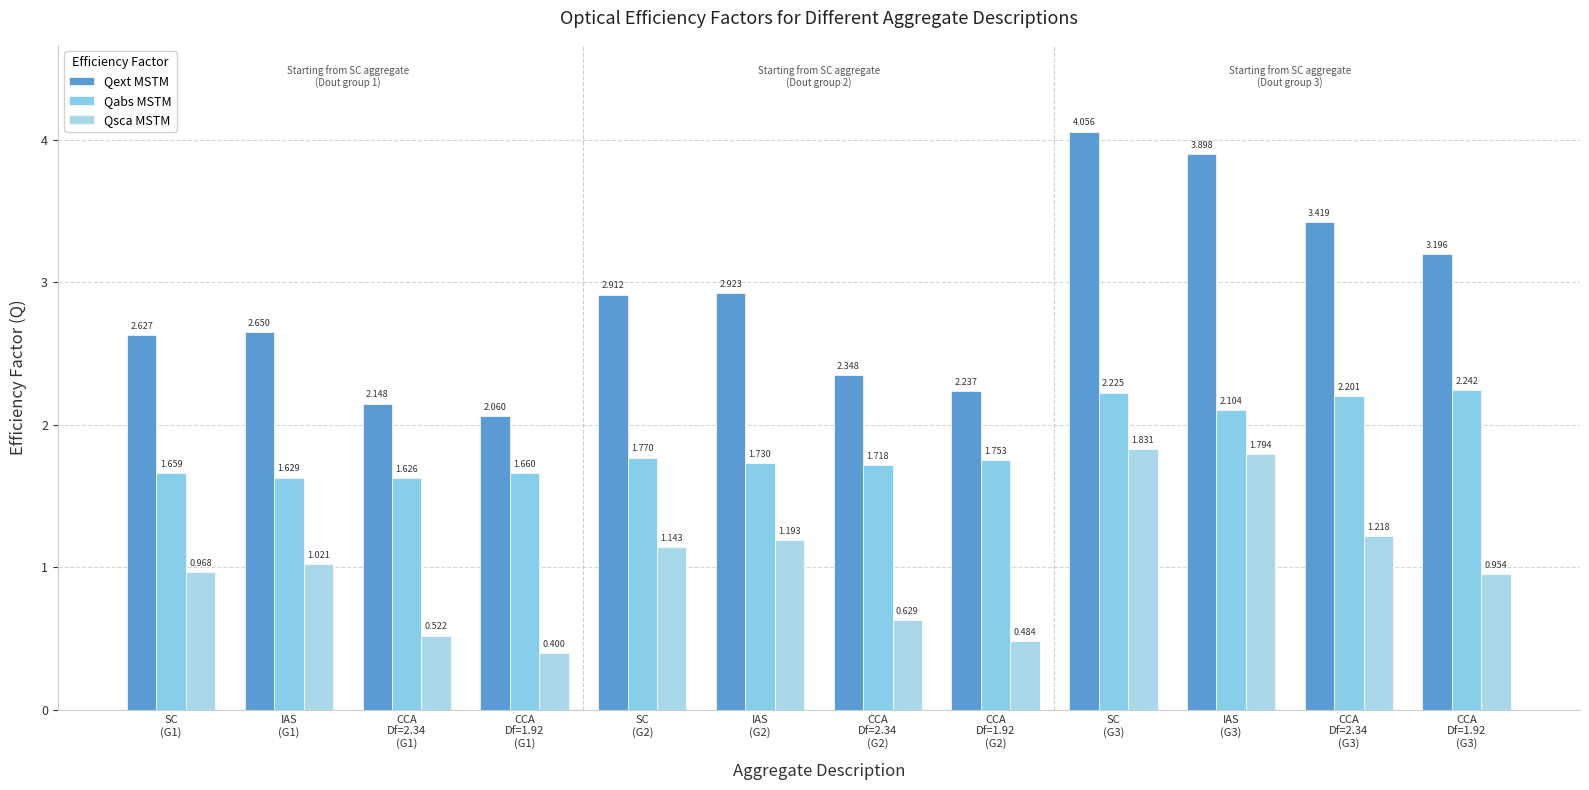

The value of Qext MSTM at CCA
Df=2.34
(G3) is 4.5. True or false?

False